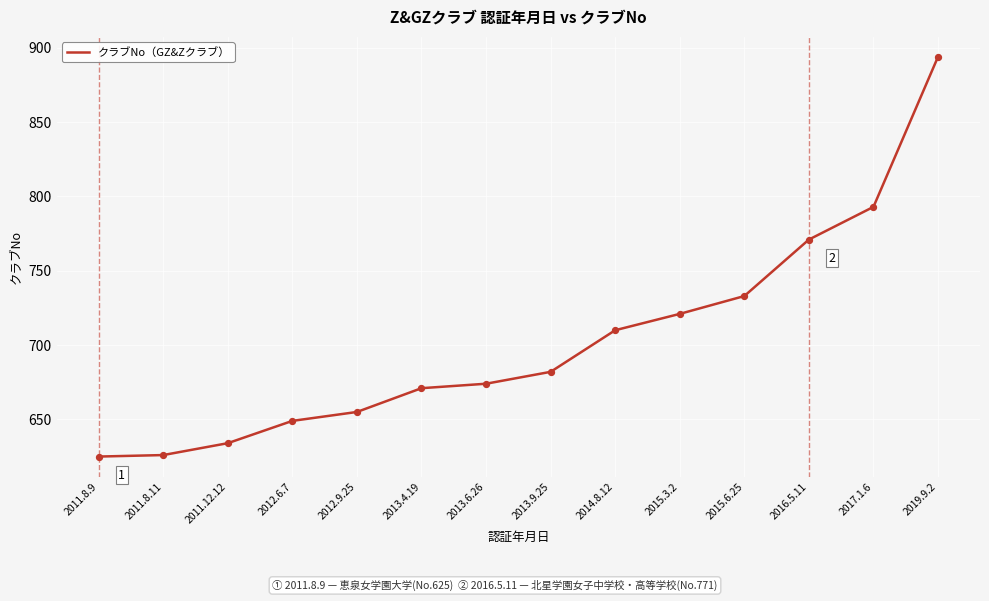

What is the ratio of the value at 2017.1.6 to the value at 2011.12.12?

1.3